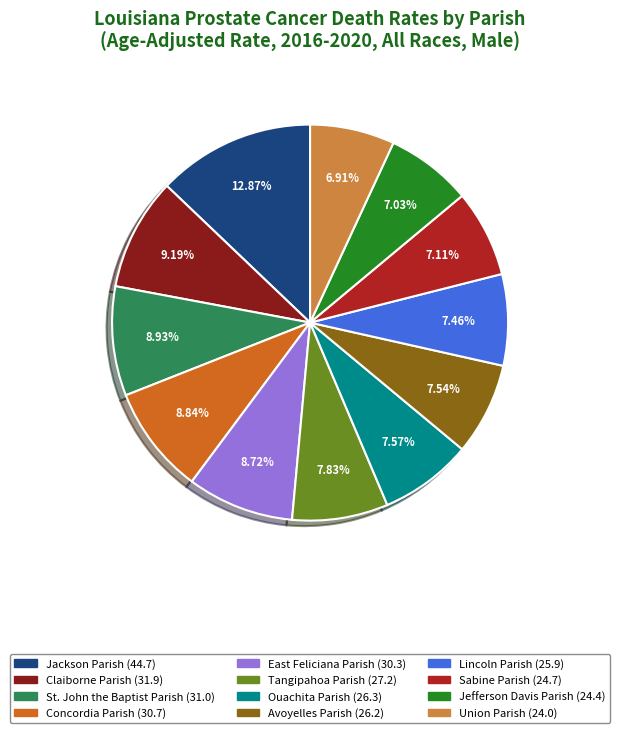

To the nearest percent, what is the average slice percentage?

8%